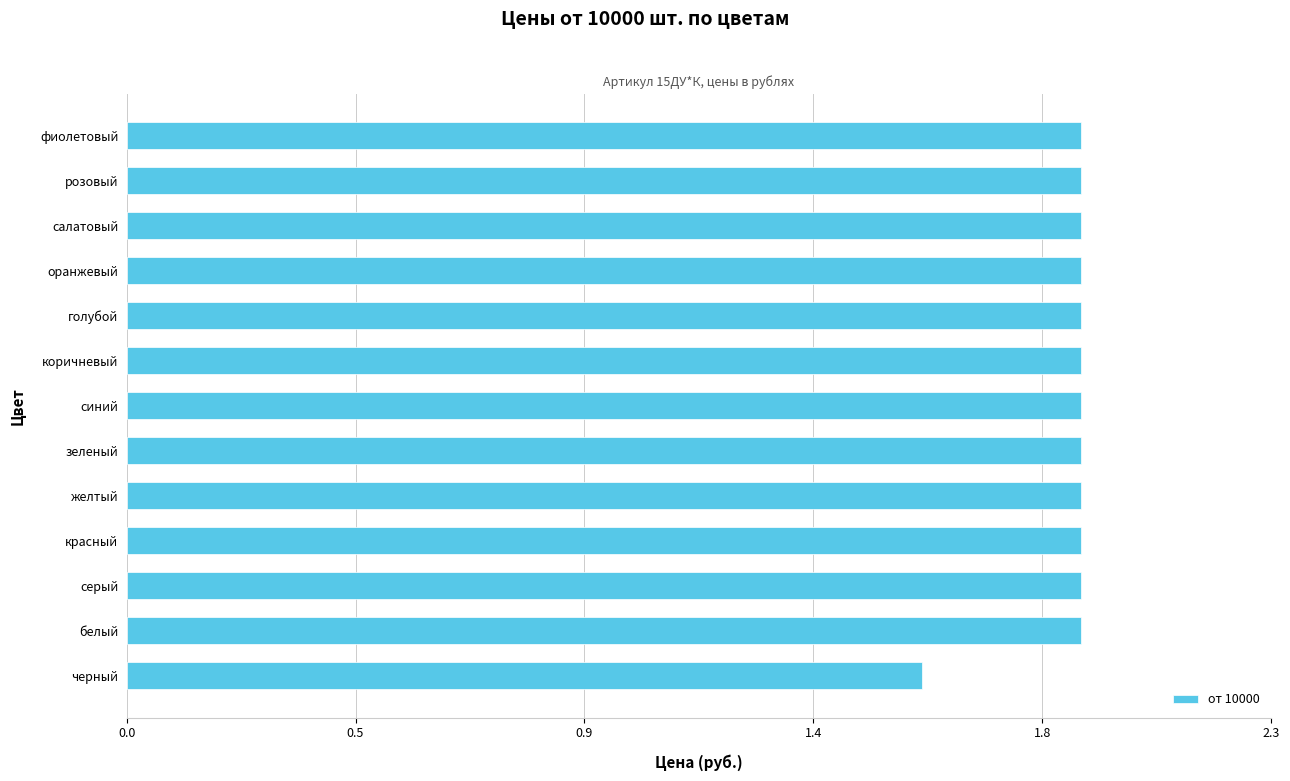

Does the chart contain any negative values?

No